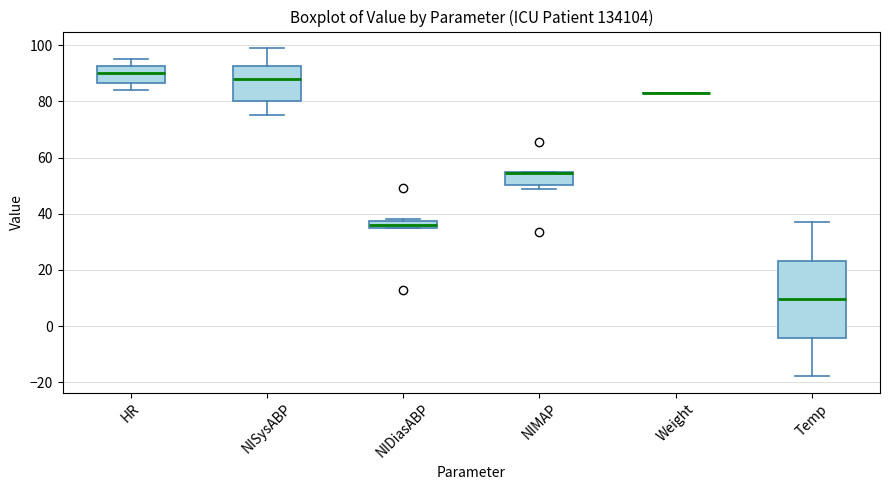

Comparing the boxes themselves (not the whiskers), which one is the tallest?

Temp